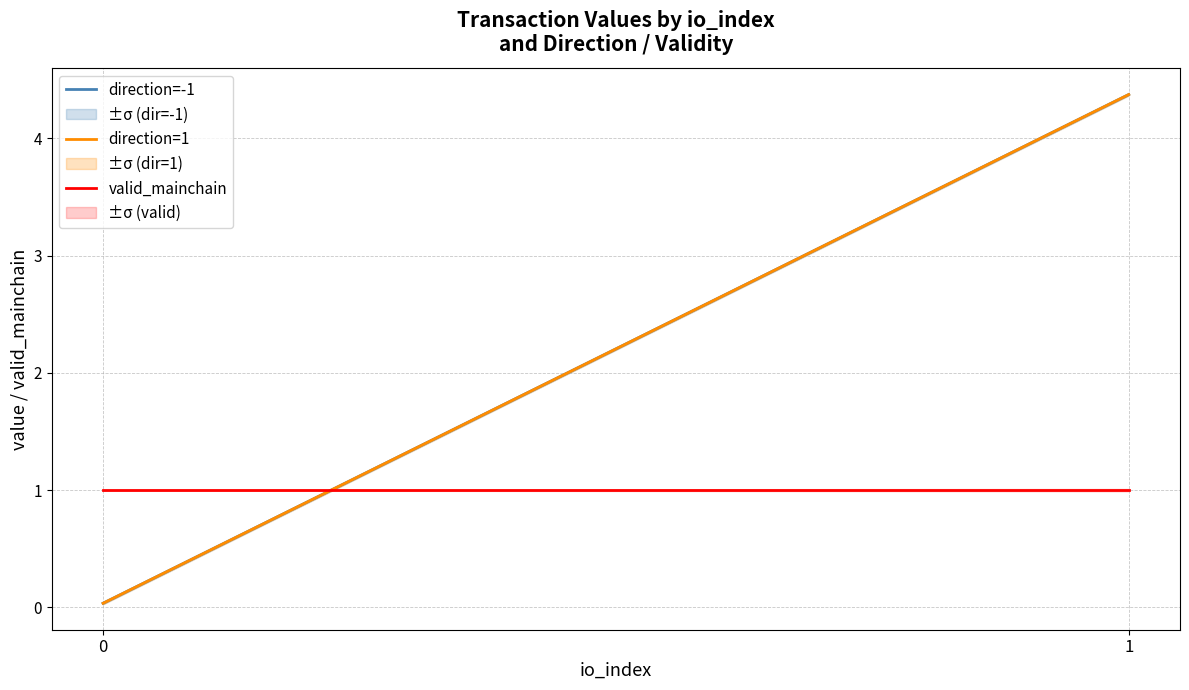

Reading left to right, extract all data points from this chart.

direction=-1: 0.0	4.4
direction=1: 0.0	4.4
valid_mainchain: 1.0	1.0